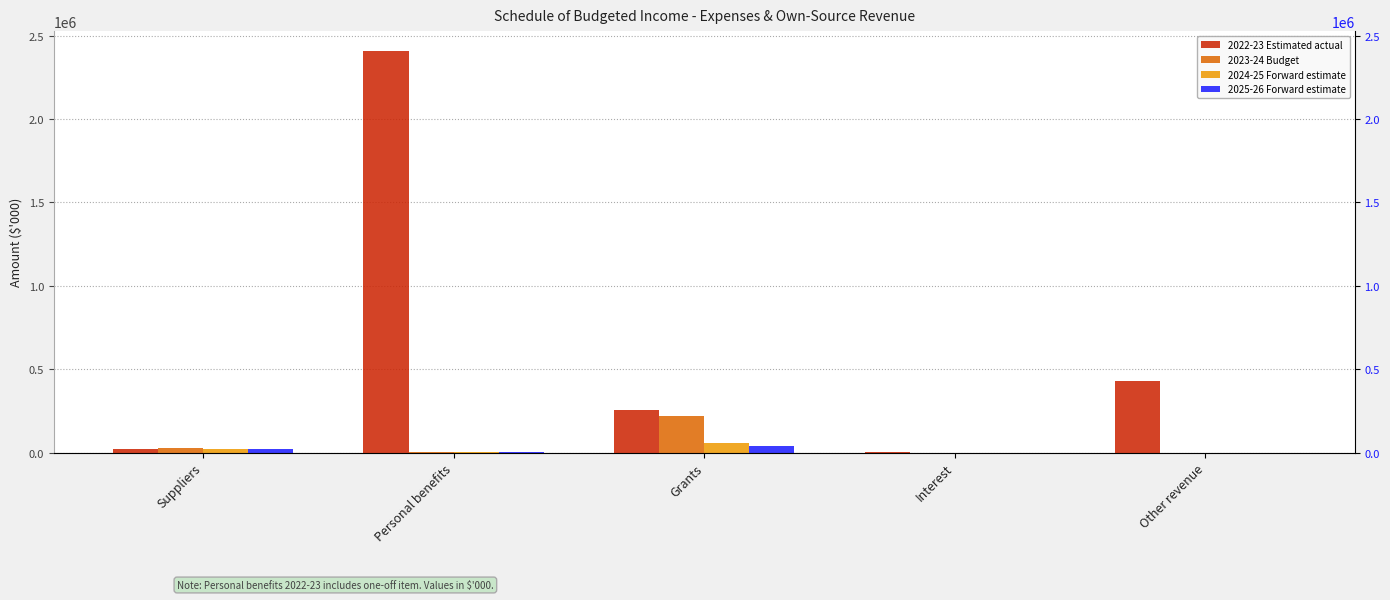

Which category has the highest value in the 2024-25 Forward estimate series?

Grants